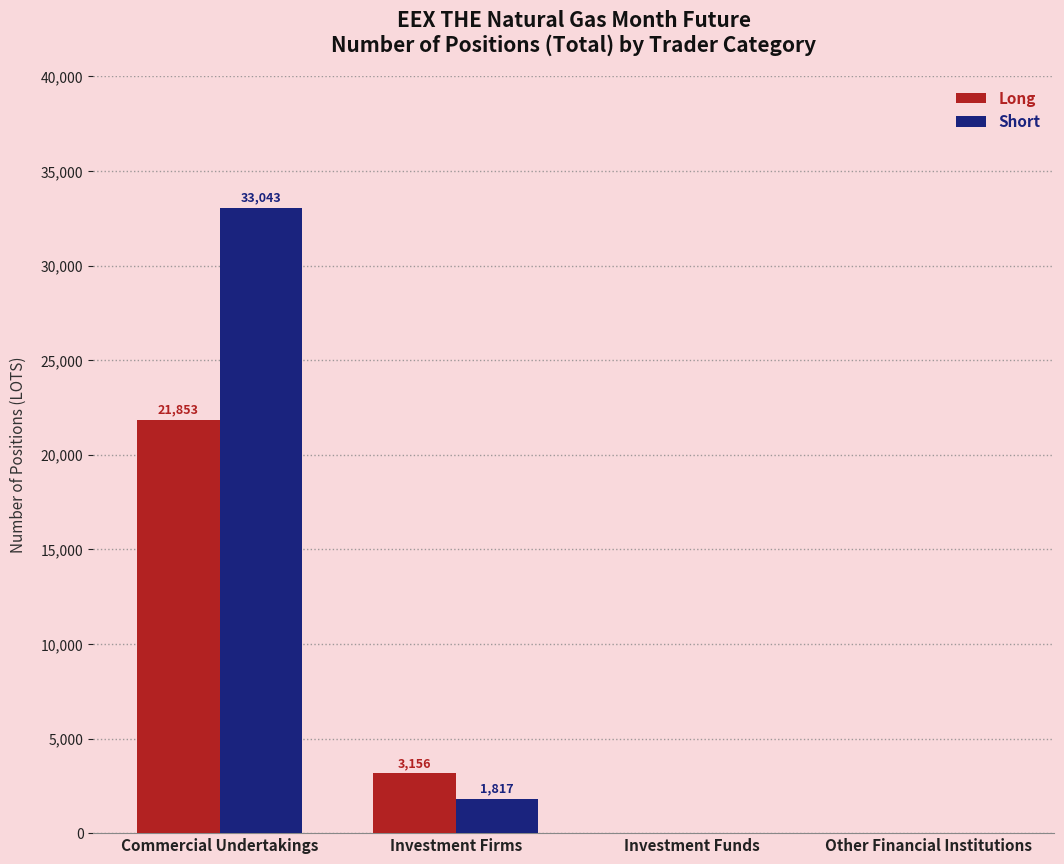

Reading right to left, transcribe all the data shown in this chart.

Long: 0	0	3156	21853
Short: 0	0	1817	33043